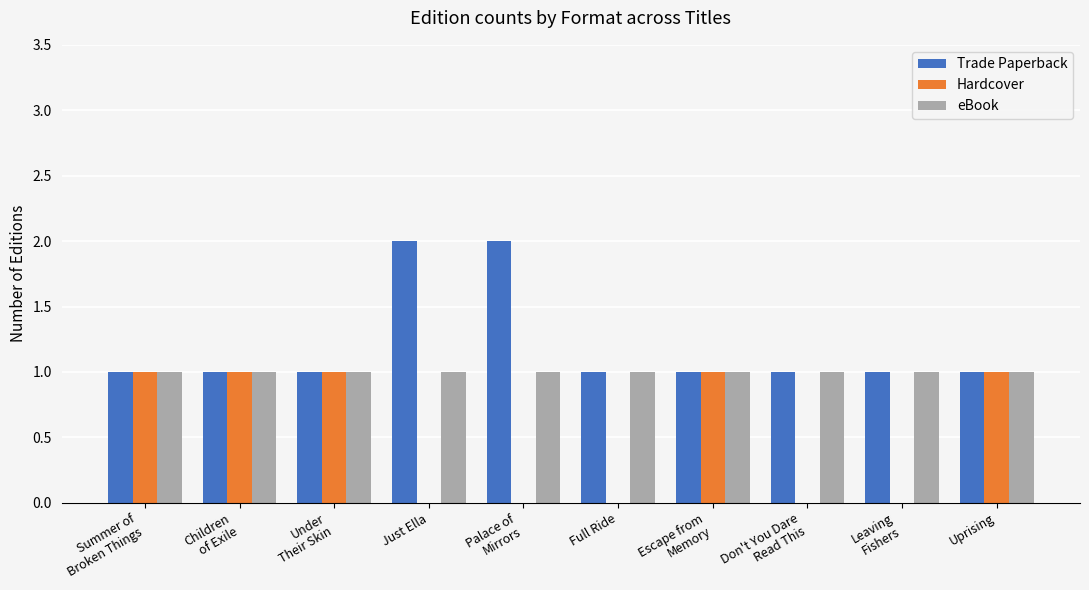

What is the sum of all eBook values?

10